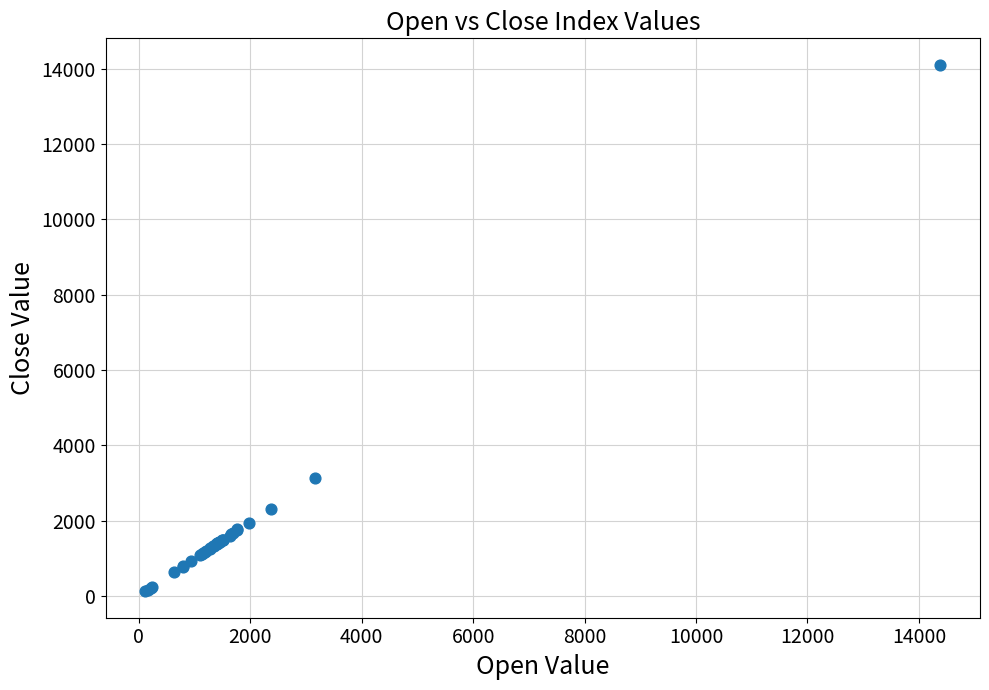

What Y value in the scatter plot is closest to 7113?

3140.4